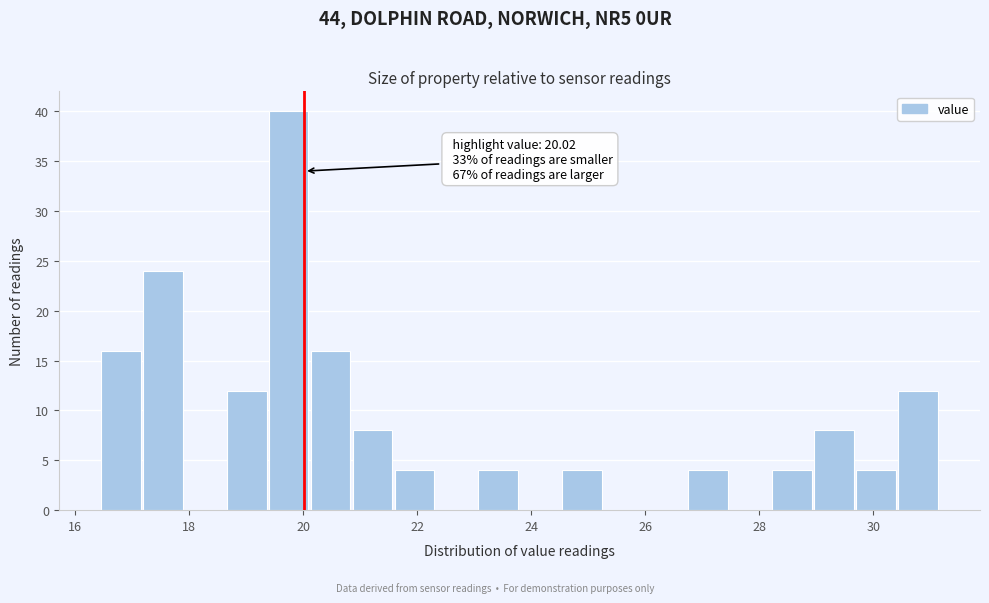

Read against the x-axis, roughly where is the centre of the tallest bar?

19.8